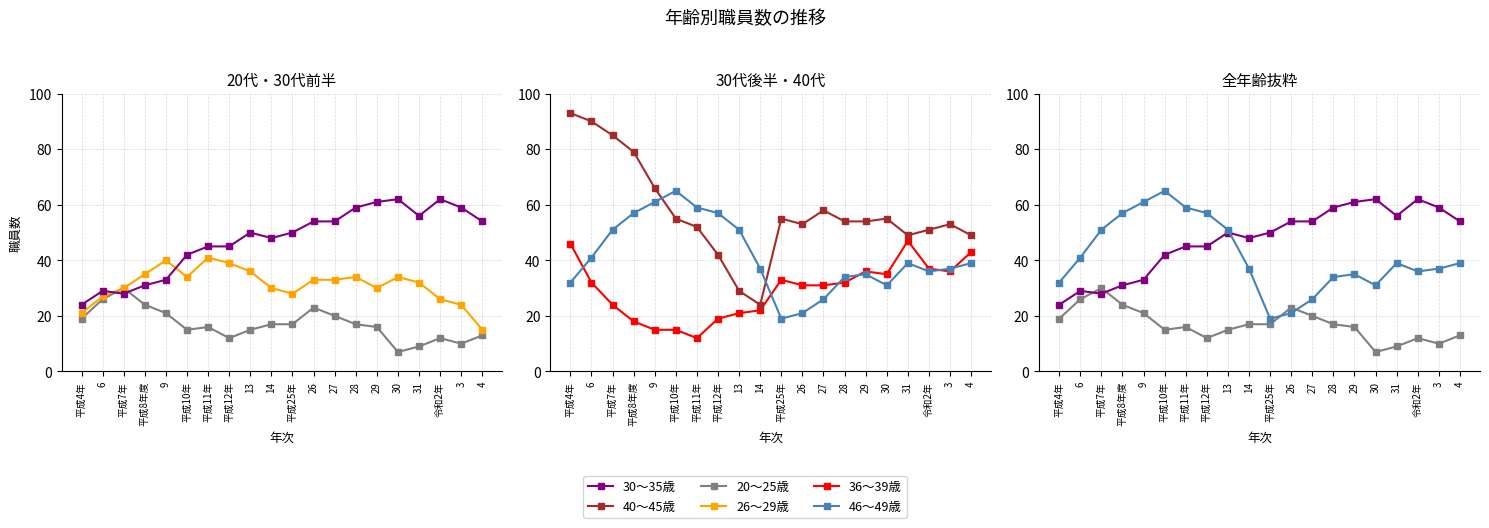

True or false: 40～45歳 has a value of 81 at 平成11年.

False